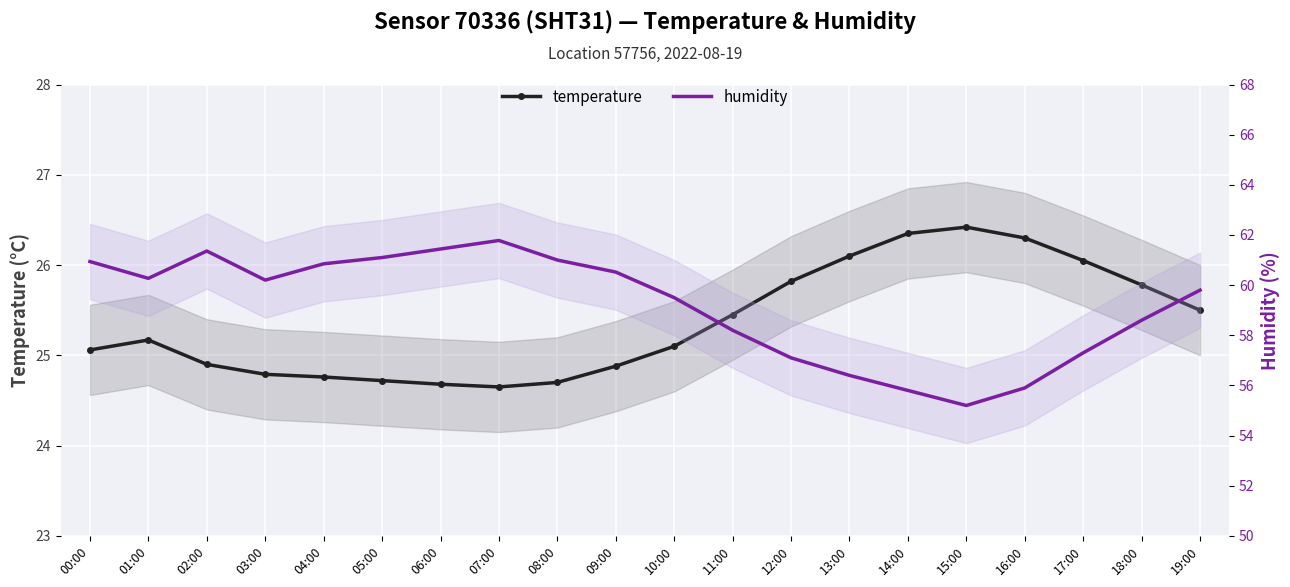

How many categories are shown in the chart?

20